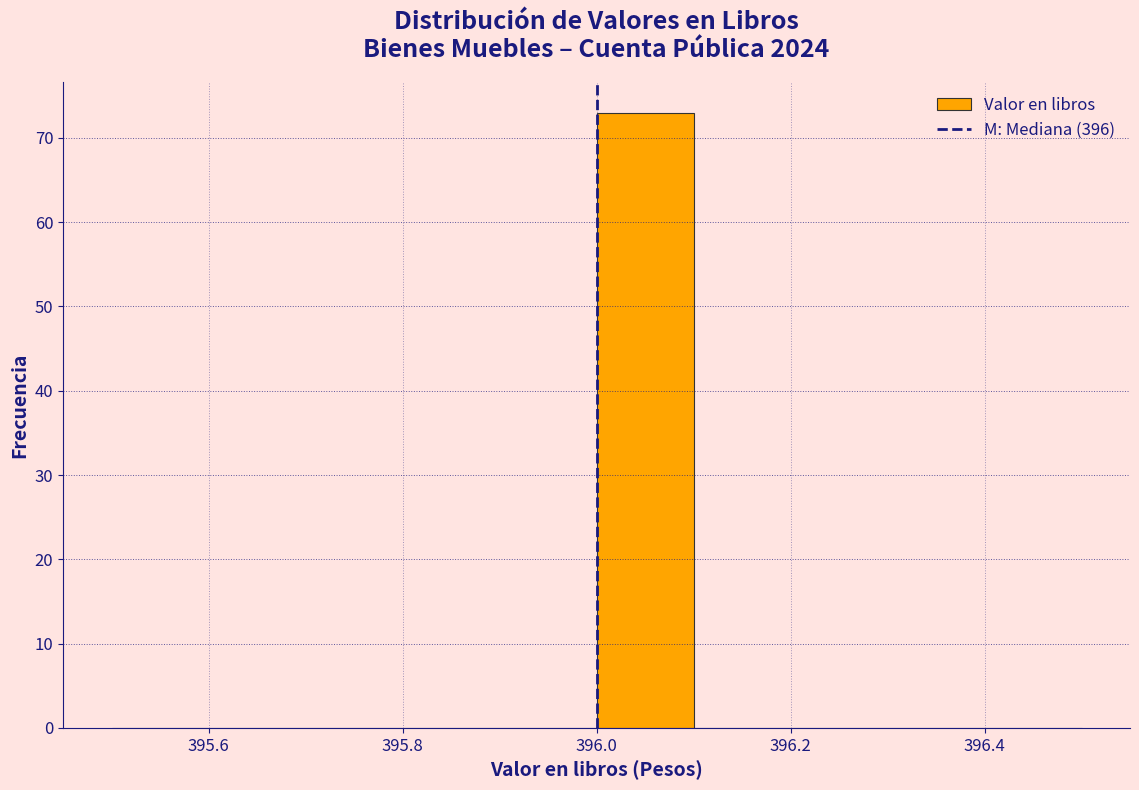

Reading left to right, list every bar in this chart as the range it spans on the x-axis followed by its height. The values are not printed on the chart, so give them approximately, as read against the axis.

395.5 to 395.6: 0
395.6 to 395.7: 0
395.7 to 395.8: 0
395.8 to 395.9: 0
395.9 to 396.0: 0
396.0 to 396.1: 73
396.1 to 396.2: 0
396.2 to 396.3: 0
396.3 to 396.4: 0
396.4 to 396.5: 0